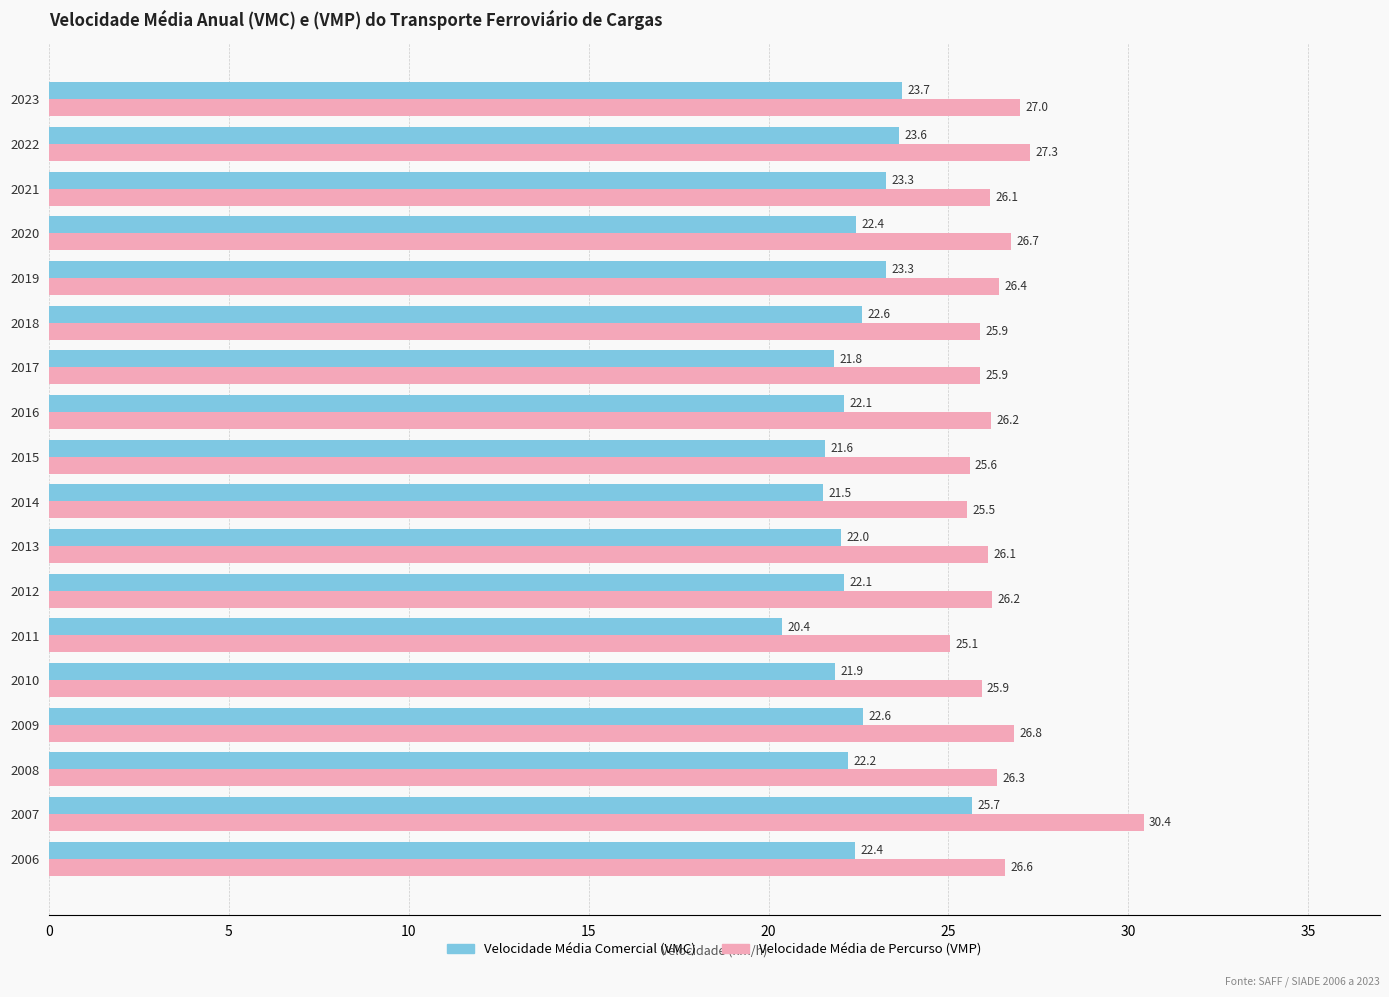

The Velocidade Média Comercial (VMC) series shows 23.6 at 2022. True or false?

True